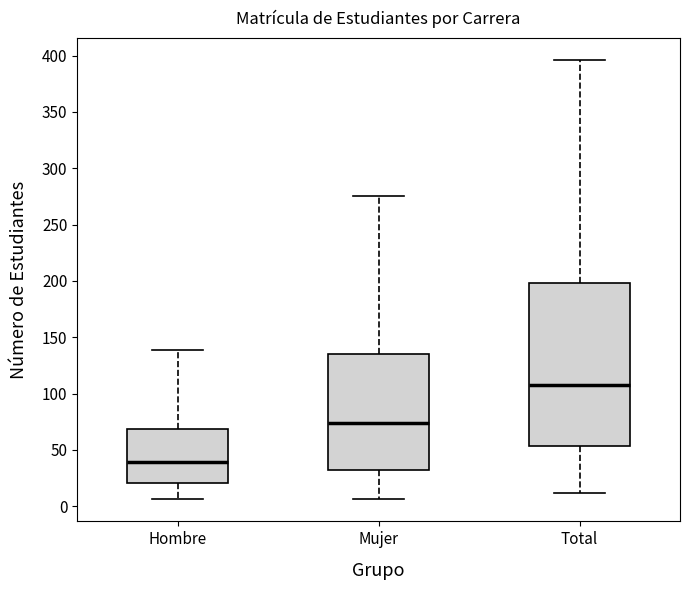

Where is the upper edge of the box for Mujer on the y-axis? The values are not printed on the chart, so give them approximately, as read against the axis.

135